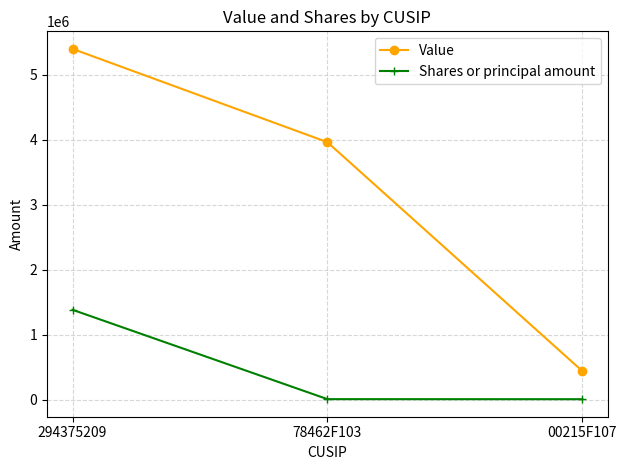

What is the label of the 3rd point from the right?

294375209